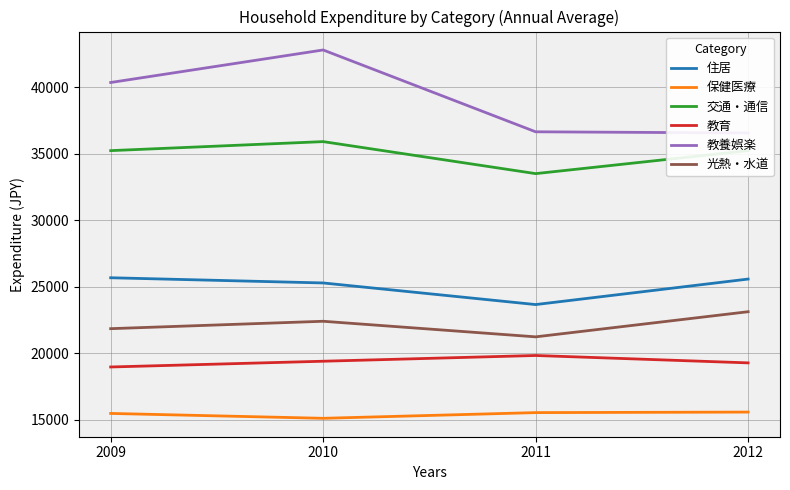

Reading right to left, extract all data points from this chart.

住居: 25580	23660	25287	25678
保健医療: 15568	15528	15099	15466
交通・通信: 35244	33516	35925	35246
教育: 19271	19827	19395	18962
教養娯楽: 36575	36664	42823	40374
光熱・水道: 23122	21230	22403	21846